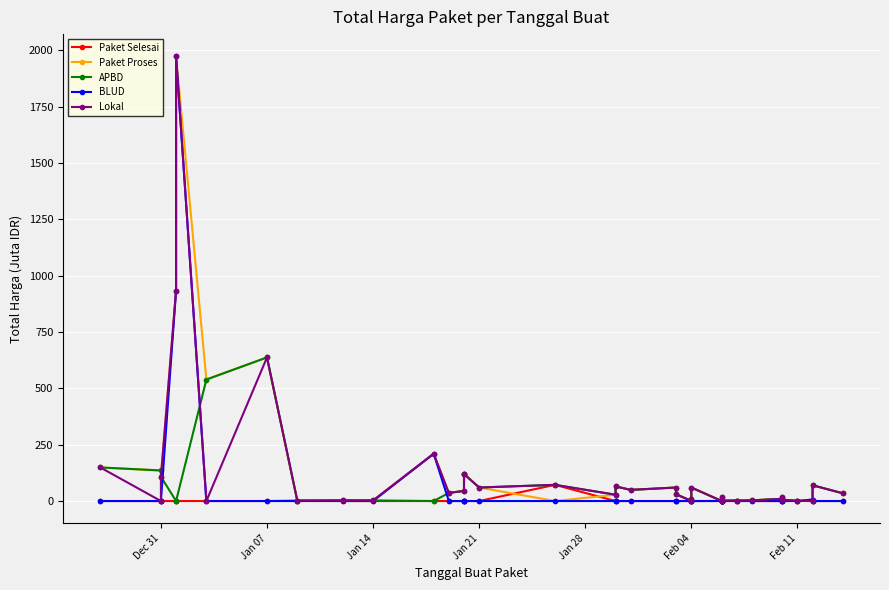

What are all the series names shown in the legend?

Paket Selesai, Paket Proses, APBD, BLUD, Lokal